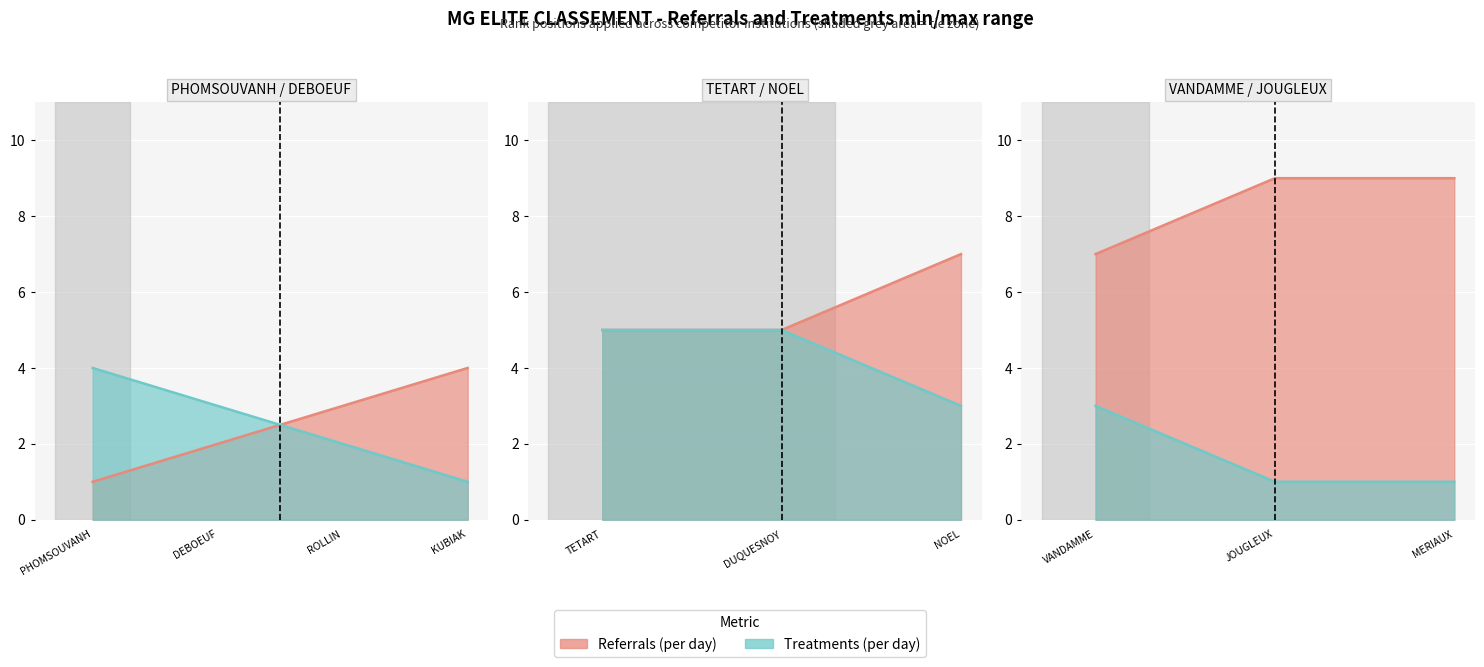

True or false: Treatments (per day) has more than 0 interior local peaks.

False